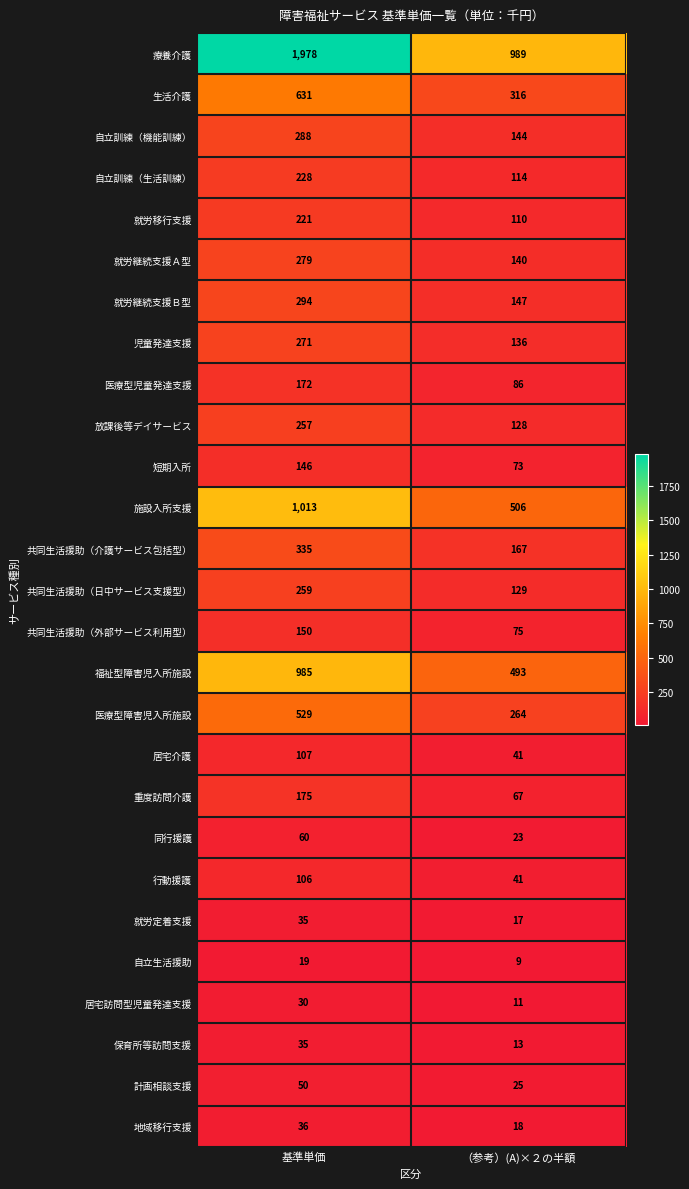

Which series has the largest total across all categories?

療養介護